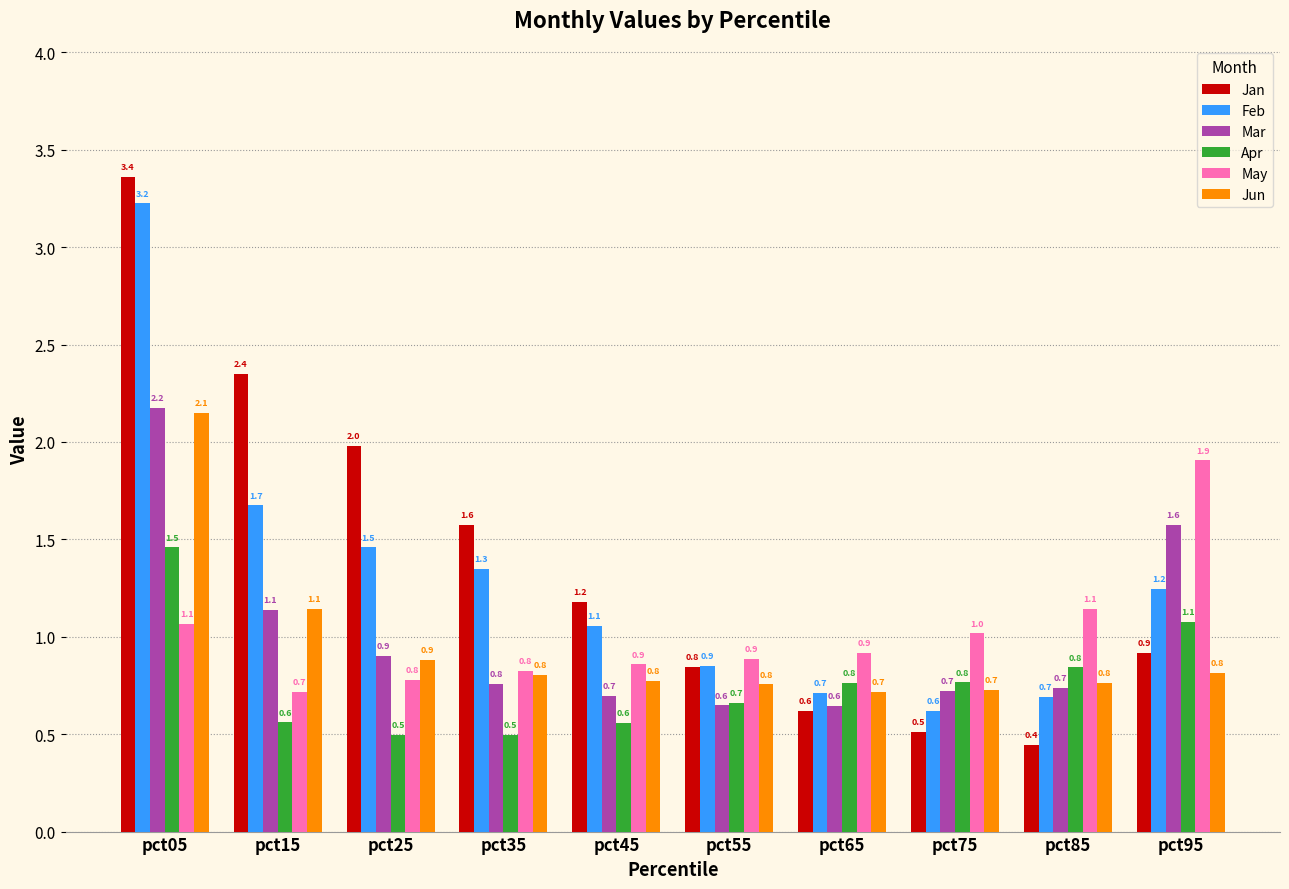

The Mar series shows 2.4 at pct95. True or false?

False